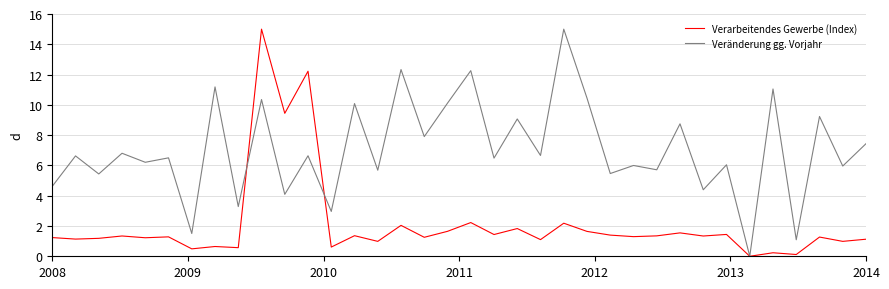

In Verarbeitendes Gewerbe (Index), how many points are lower than both neighbors (excluding endpoints)?

15